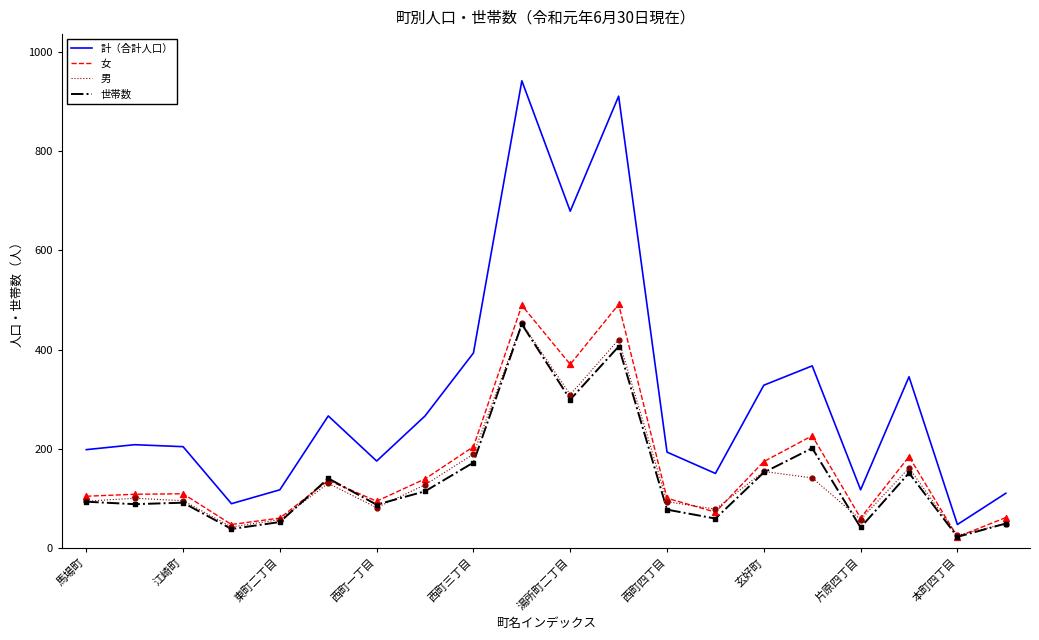

Which series has the largest total across all categories?

計（合計人口）